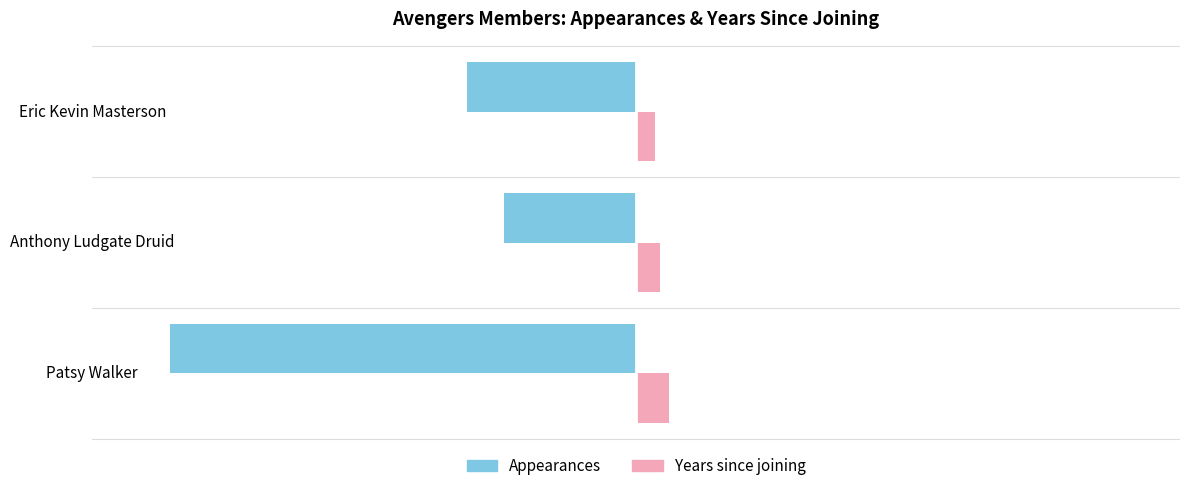

The value of Appearances at Anthony Ludgate Druid is -158. True or false?

True